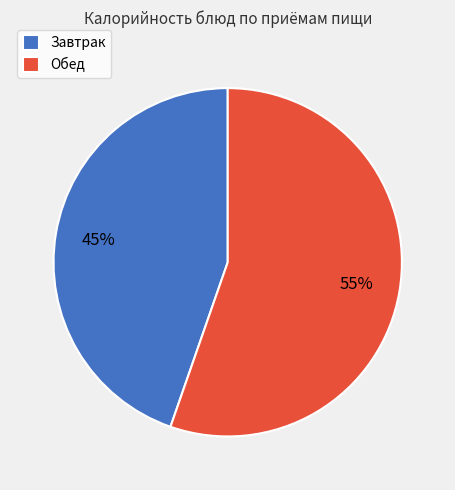

How many segments does this pie chart have?

2